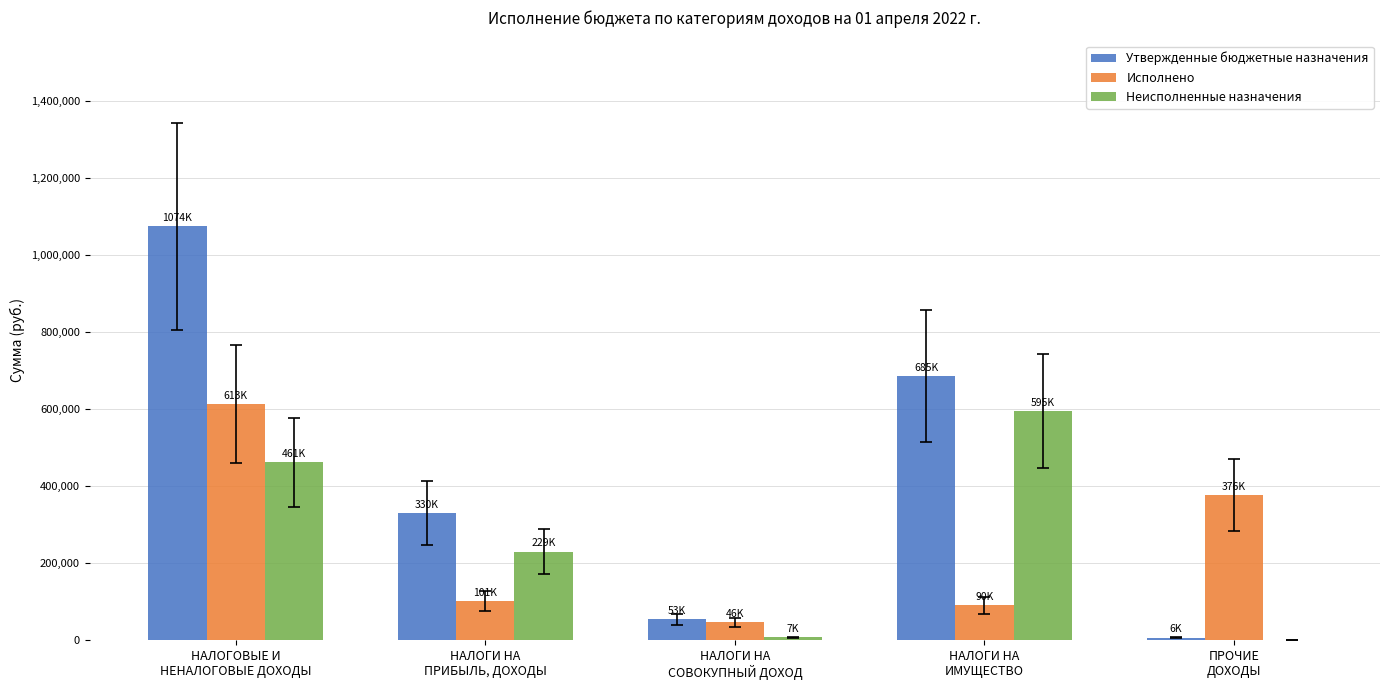

True or false: Неисполненные назначения has a value of 229363.9 at НАЛОГИ НА
ПРИБЫЛЬ, ДОХОДЫ.

True